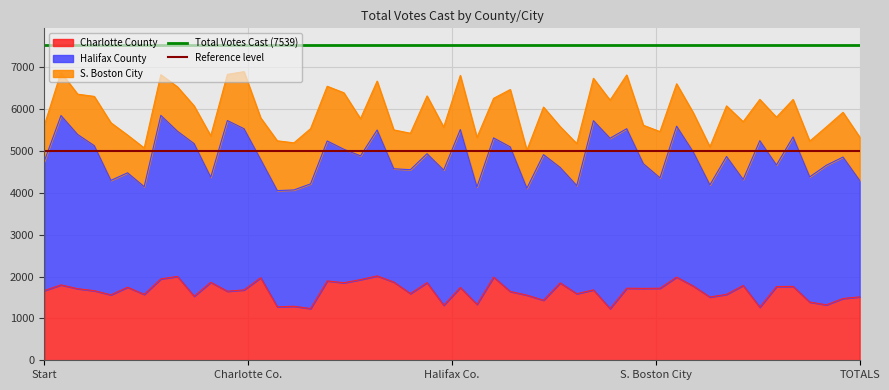

Does the chart display data point markers on the line(s)?

No